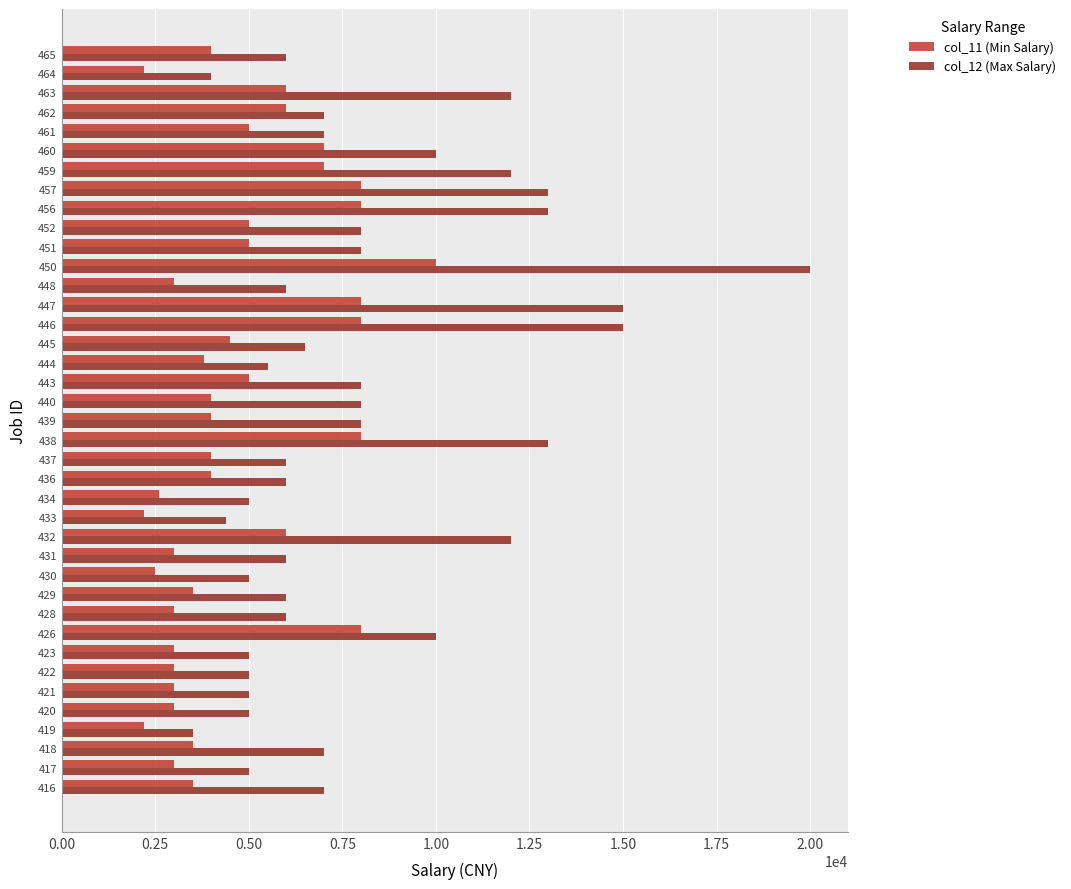

What is the highest value of the col_12 (Max Salary) series?

20000